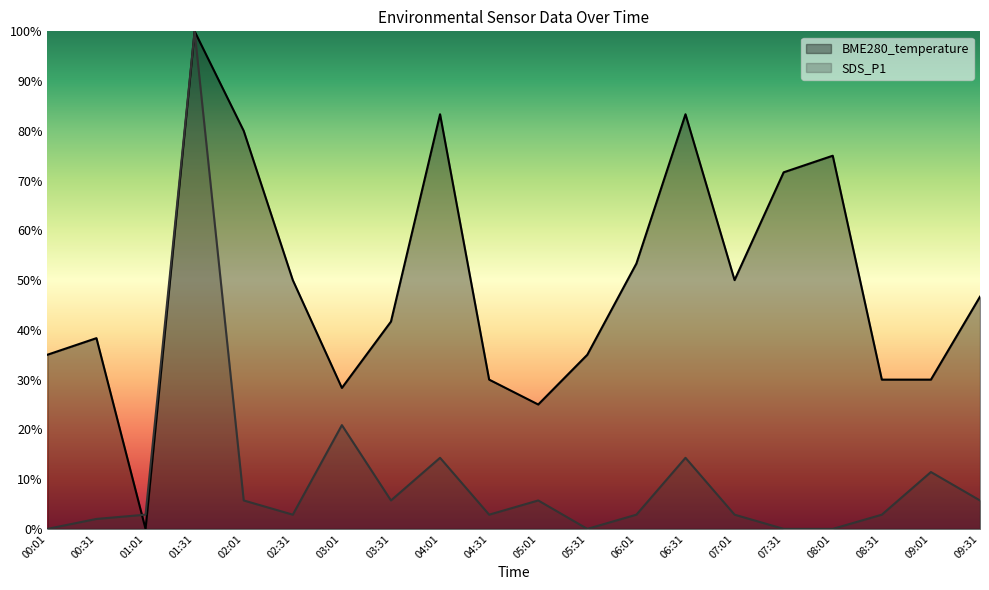

Which series has the largest range (max minus min)?

BME280_temperature